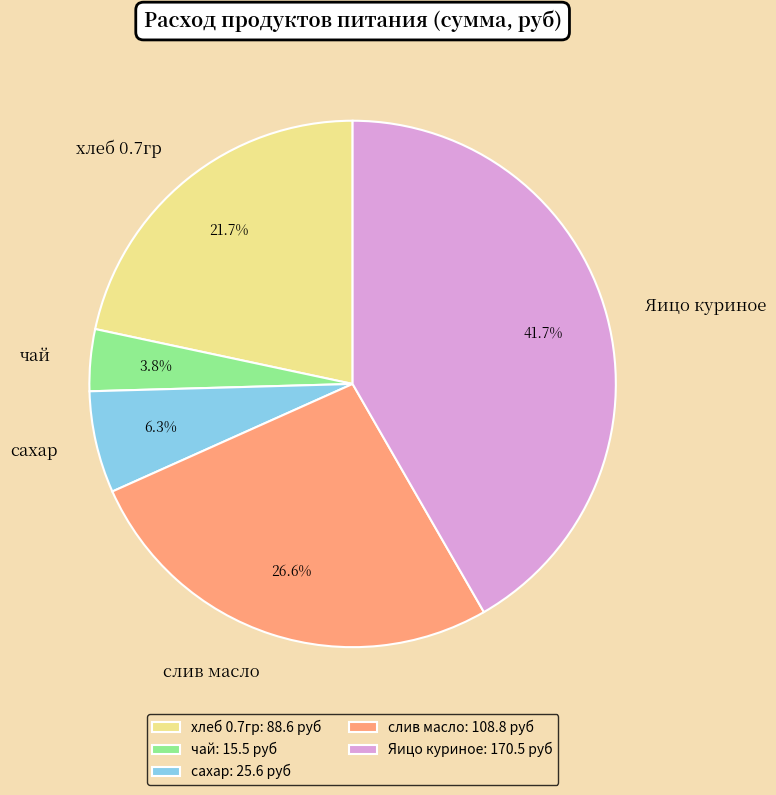

Between сахар and хлеб 0.7гр, which is larger?

хлеб 0.7гр